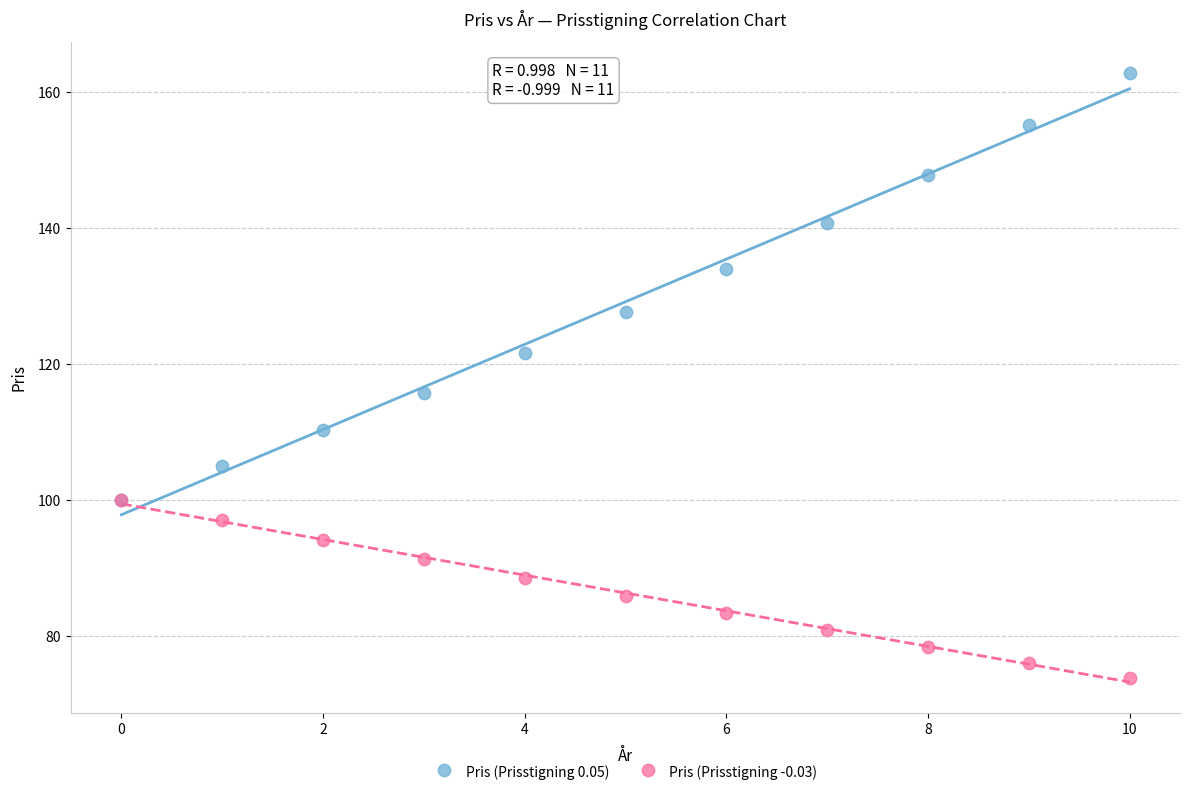

Which series contains the highest Y value?

Pris (Prisstigning 0.05)